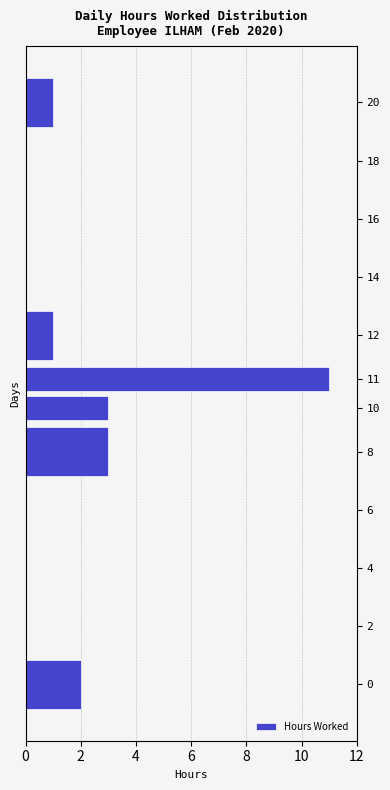

Which label corresponds to the largest value in the chart?

11